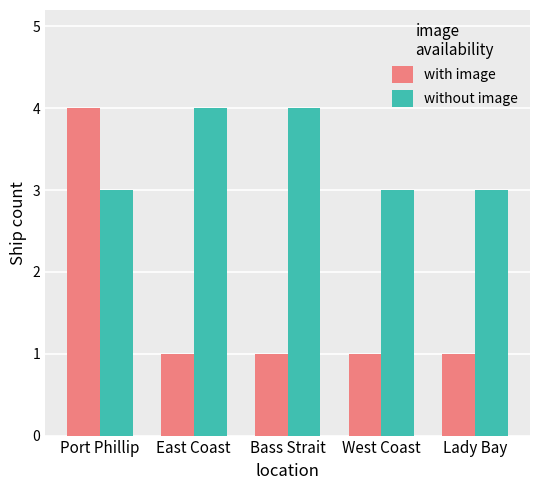

Rank the series at Port Phillip from highest to lowest value.

with image, without image